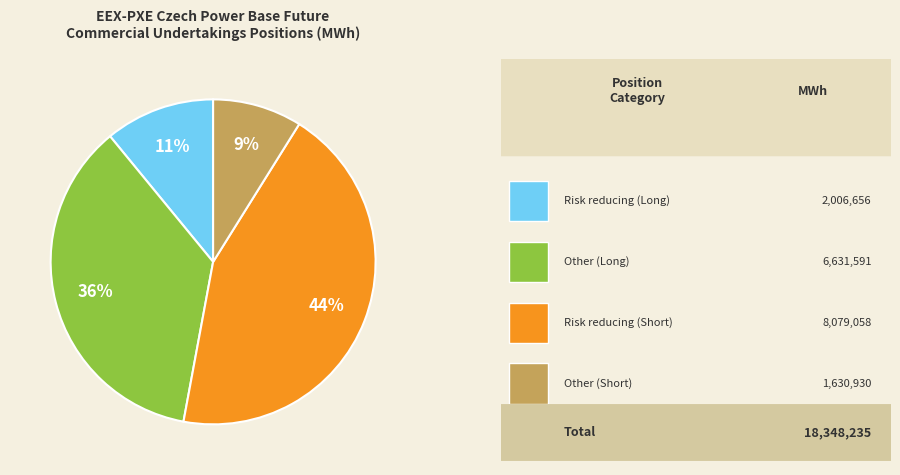

To the nearest percent, what is the difference between the largest and smallest slice percentages?

35%